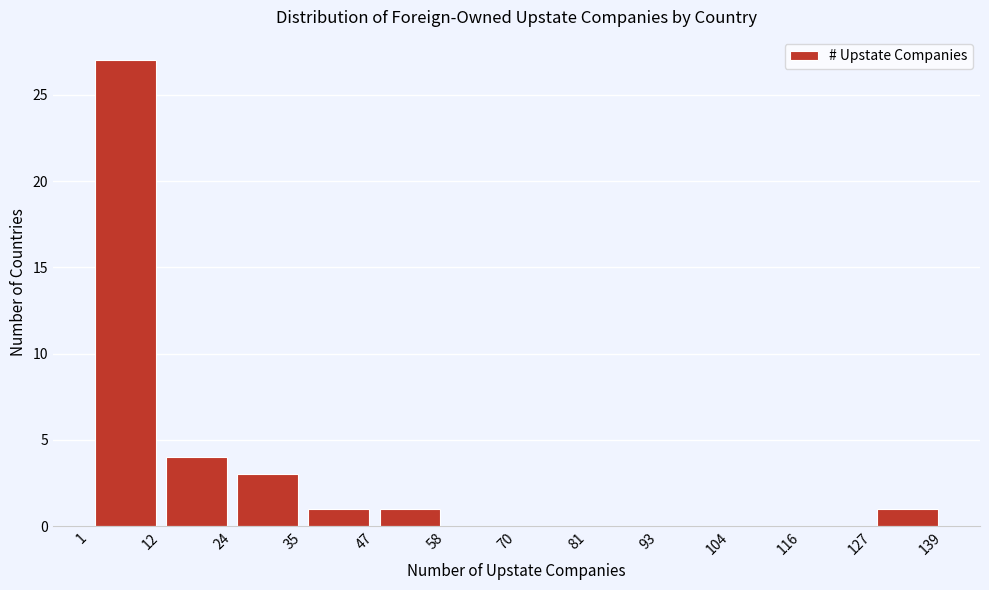

Reading left to right, transcribe this chart: for each bar, give the range it covers on the x-axis and its height. The values are not printed on the chart, so give them approximately, as read against the axis.

1 to 12: 27
12 to 24: 4
24 to 35: 3
35 to 47: 1
47 to 58: 1
58 to 70: 0
70 to 81: 0
81 to 93: 0
93 to 104: 0
104 to 116: 0
116 to 127: 0
127 to 139: 1